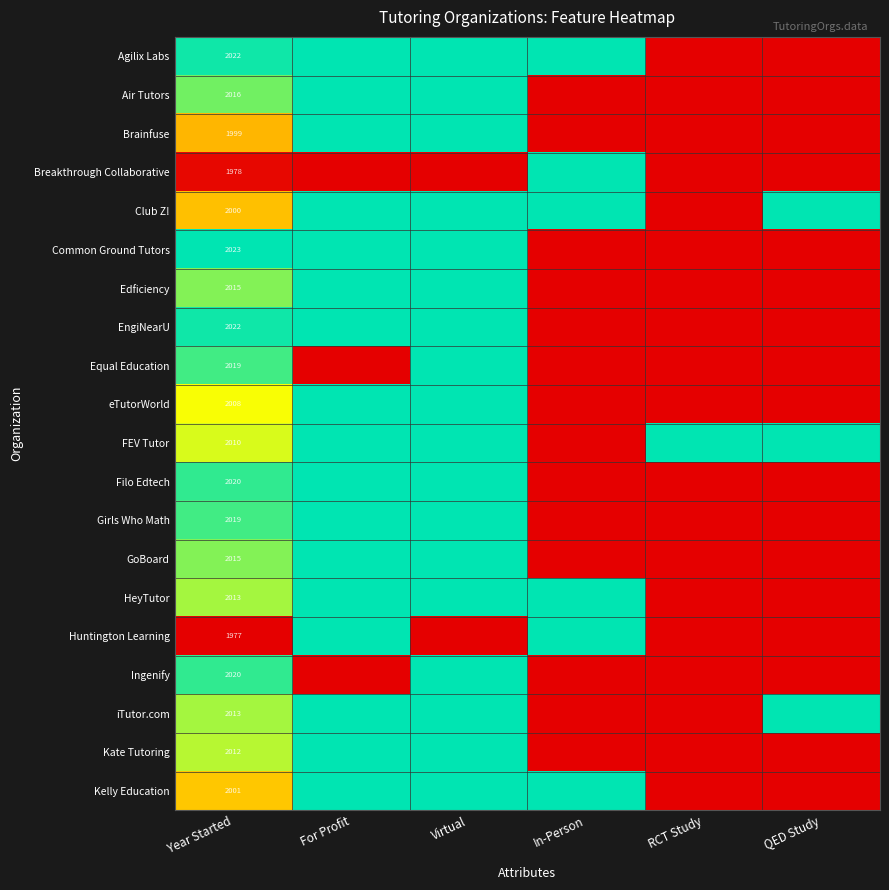

Is it true that Breakthrough Collaborative equals 1978 at Year Started?

True